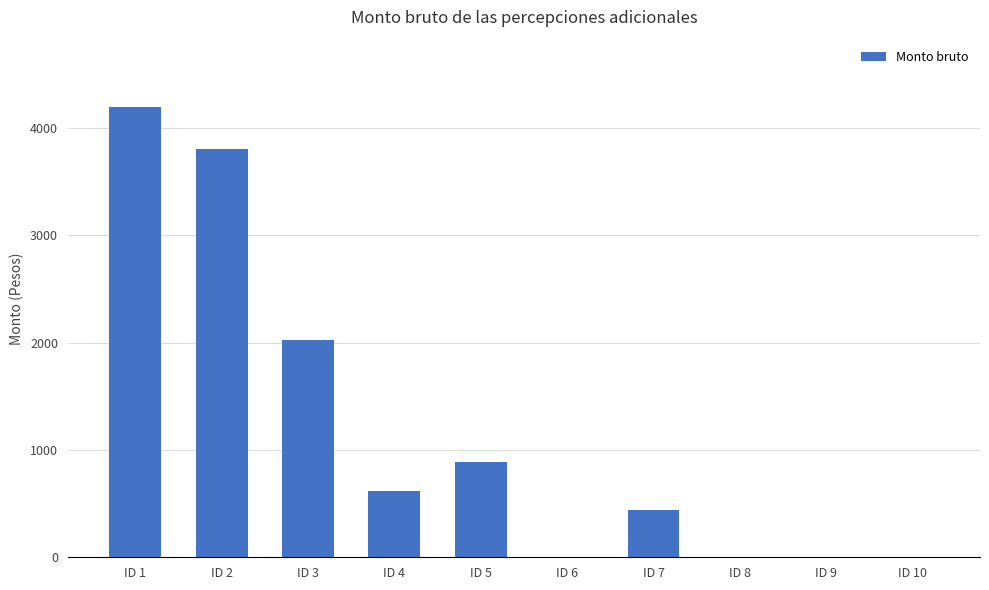

What is the greatest value displayed?

4195.7